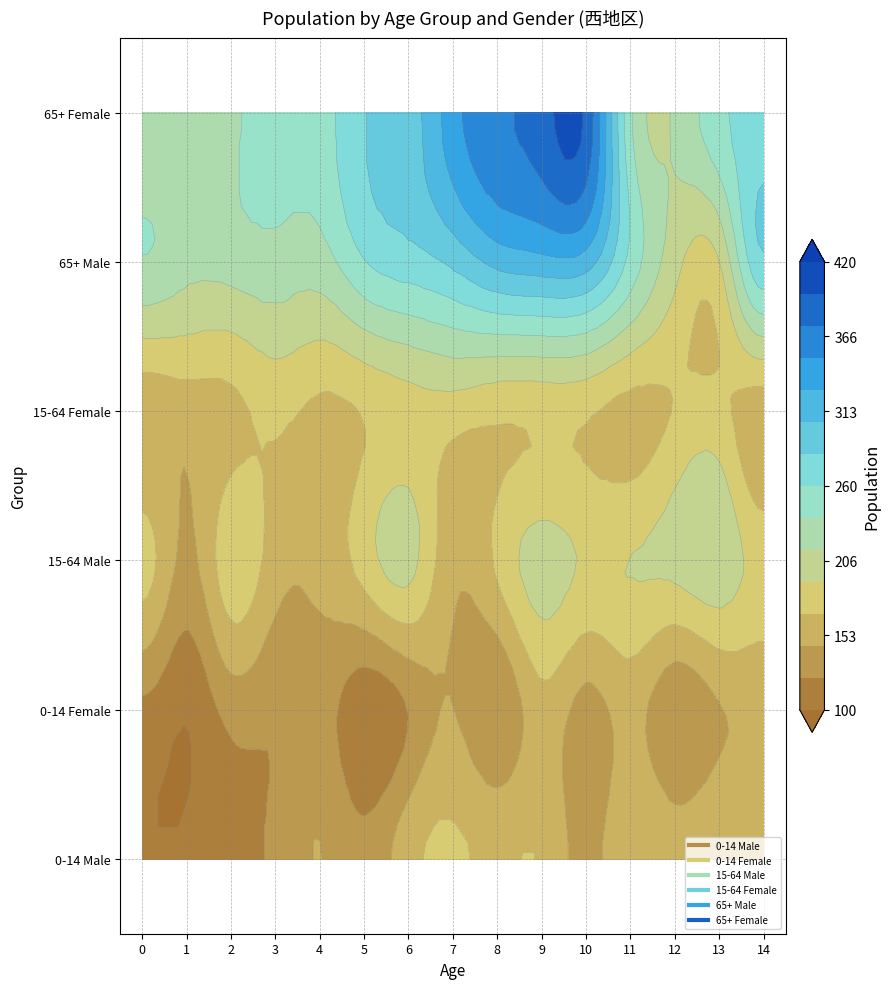

The 0-14 Male series shows 166 at 9. True or false?

True